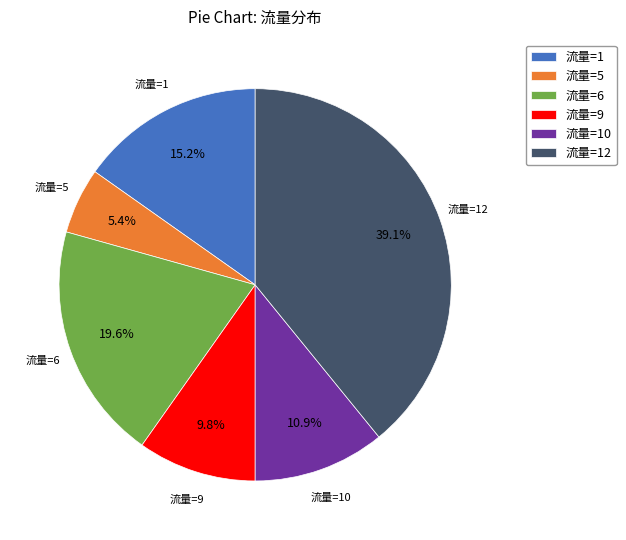

The 流量=9 slice represents 10% of the pie. True or false?

True